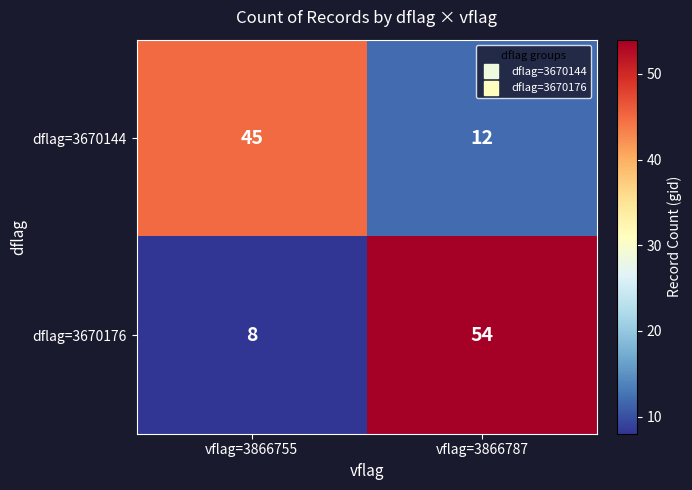

Is it true that dflag=3670176 equals 54 at vflag=3866787?

True